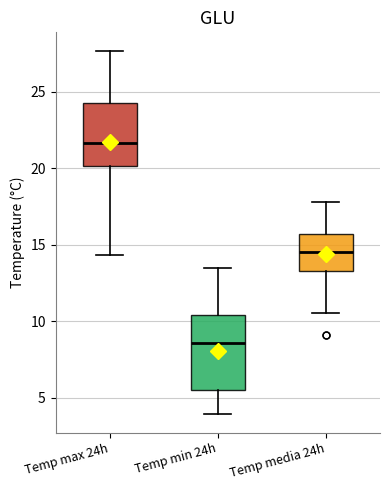

Reading left to right, transcribe this box plot: for each box, give where its median line is, the range the box spans, and where its two whiskers end, as read against the y-axis. The values are not printed on the chart, so give them approximately, as read against the axis.

Temp max 24h: median 21.5, box 20.0 to 24.5, whiskers 14.5 to 27.5
Temp min 24h: median 8.5, box 5.5 to 10.5, whiskers 4.0 to 13.5
Temp media 24h: median 14.5, box 13.5 to 15.5, whiskers 10.5 to 18.0